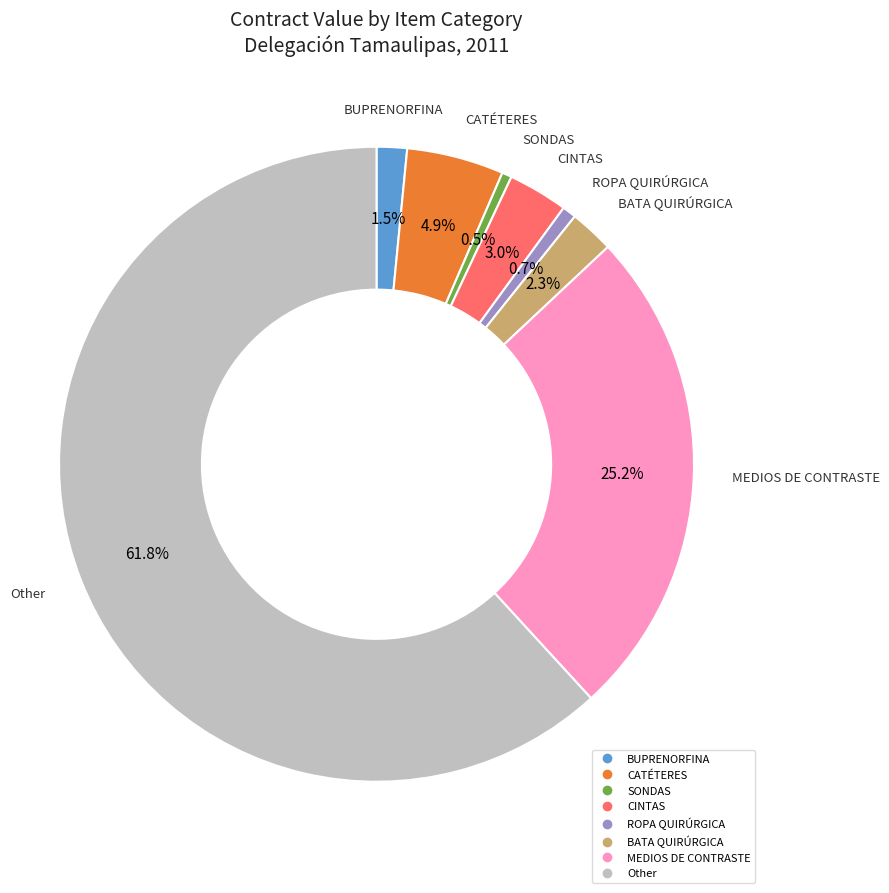

Is there any slice that represents more than half of the pie?

Yes